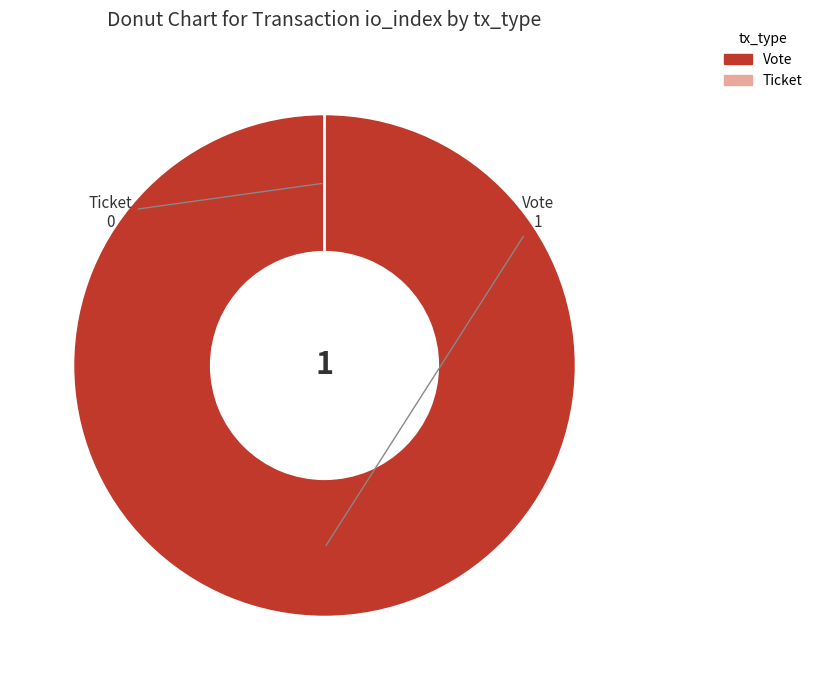

Combined, do Vote and Ticket account for over 50%?

Yes